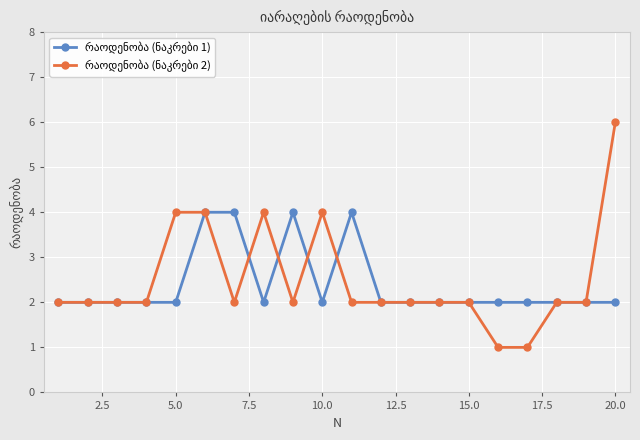

Does the chart display data point markers on the line(s)?

Yes